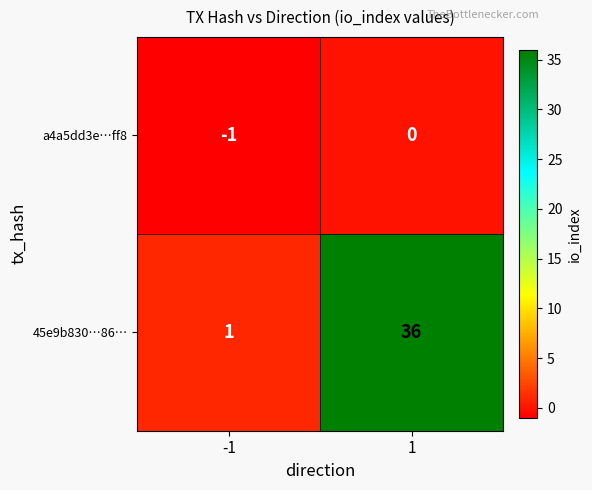

List the series in order of their peak value, lowest first.

a4a5dd3e…ff8, 45e9b830…86…